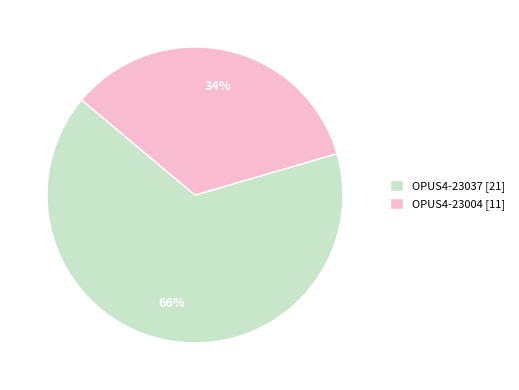

Is there a majority slice in this chart?

Yes